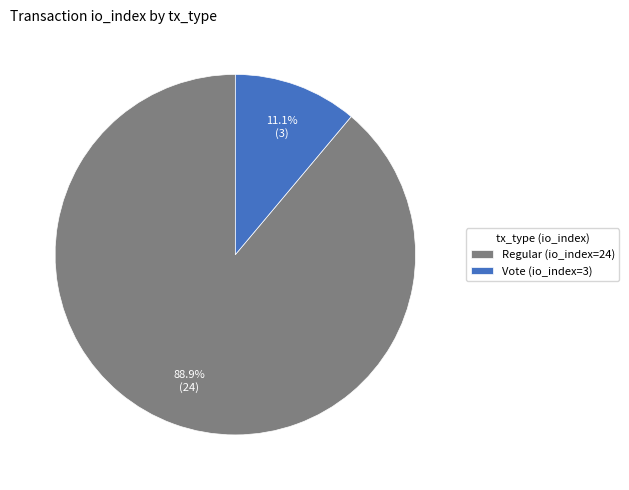

What is the largest slice in the pie chart?

Regular (io_index=24)